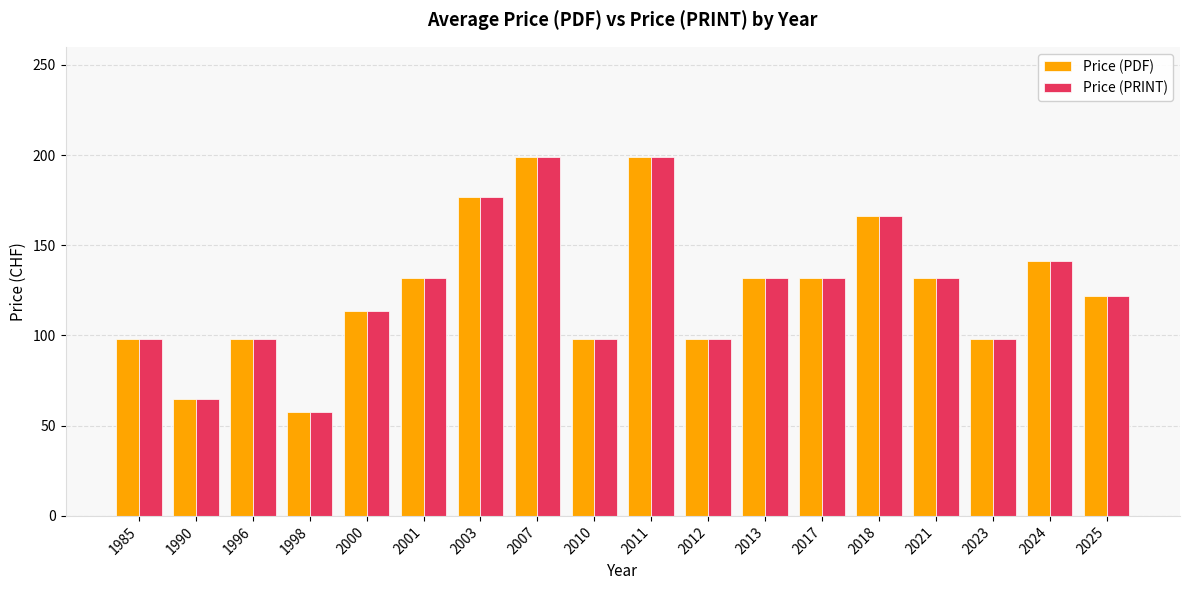

What is the sum of the Price (PRINT) values at 2010 and 2007?

297.0